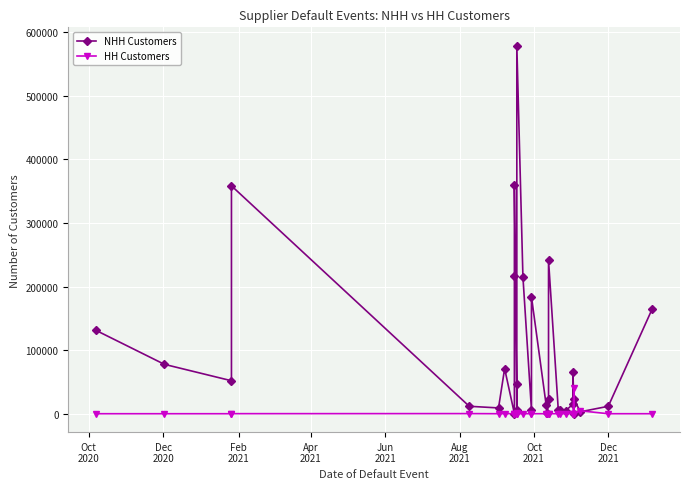

At how many categories does at least one series exceed 556853?

1